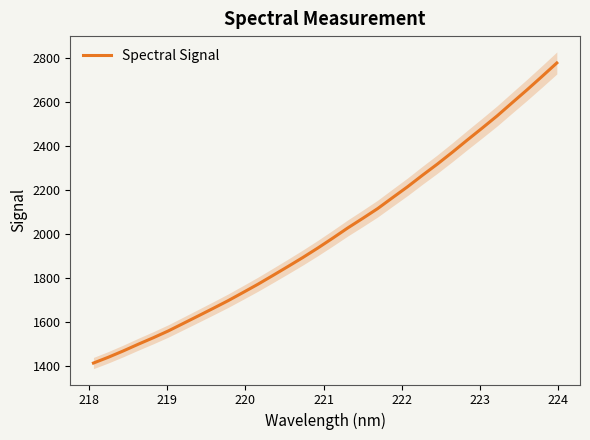

What is the difference between the second highest and minimum values?

1299.6